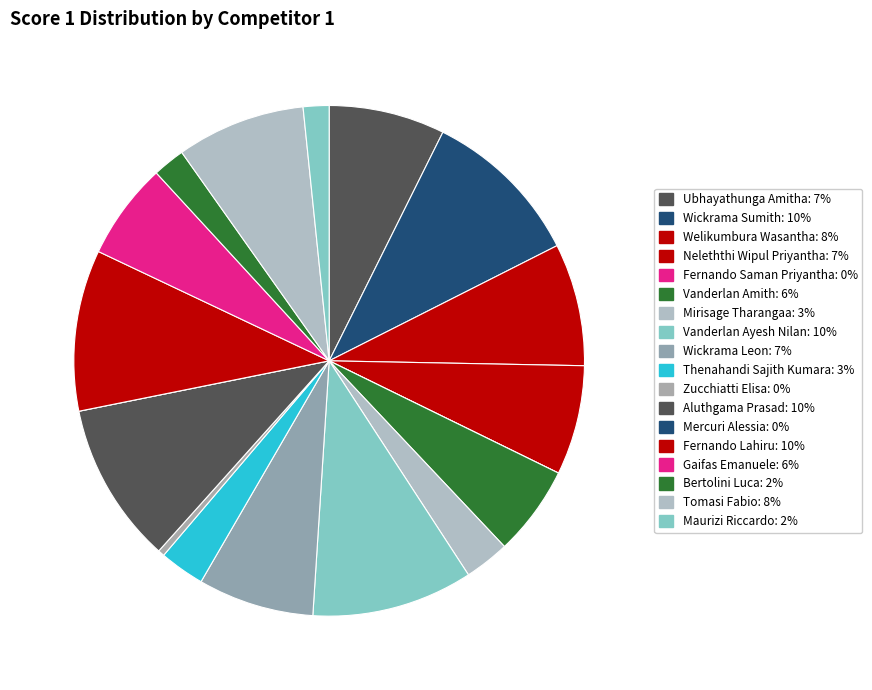

True or false: Tomasi Fabio accounts for 1% of the total.

False